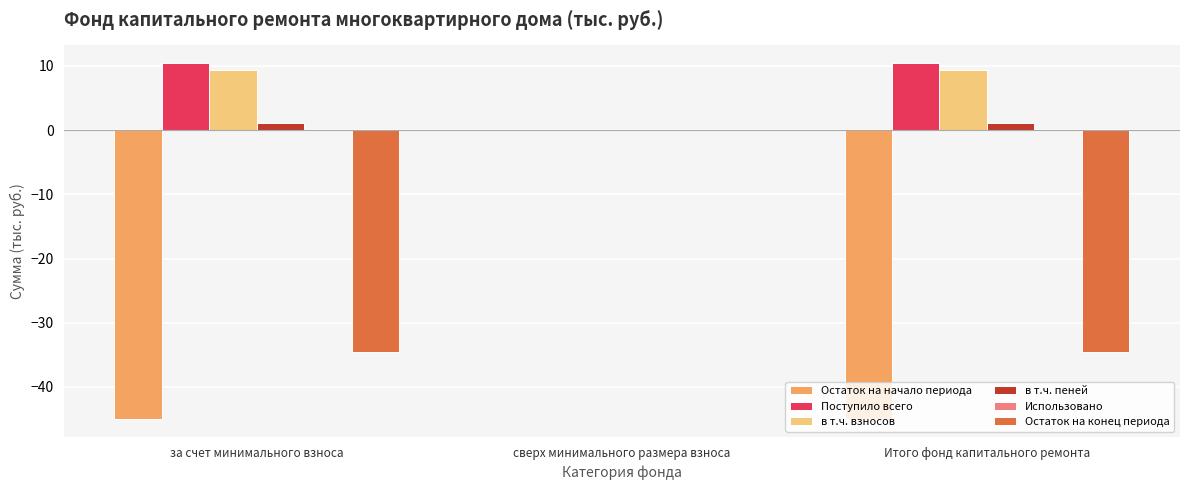

At which label does Остаток на конец периода reach its peak?

сверх минимального размера взноса